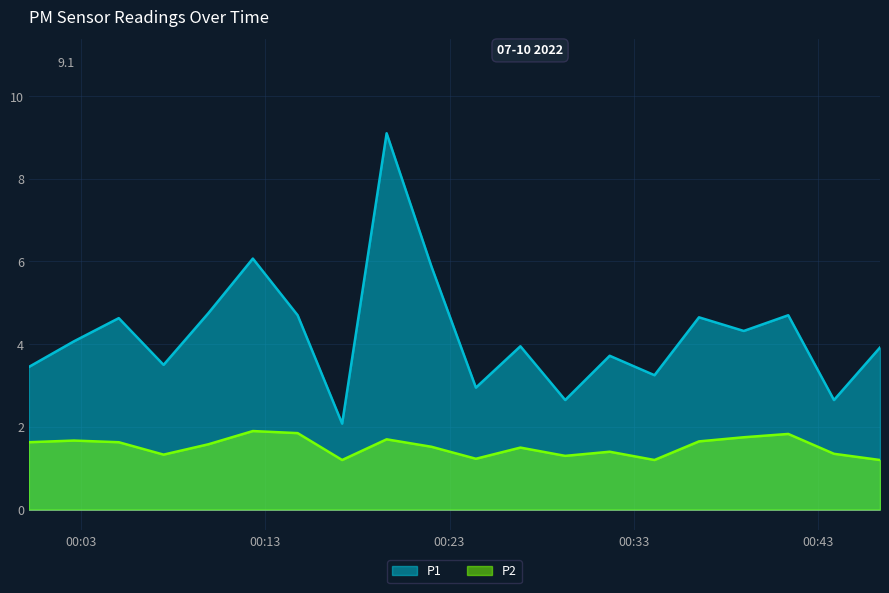

Is the value of P2 at 2022-07-10T00:19:35 greater than the value of P1 at 2022-07-10T00:19:35?

No